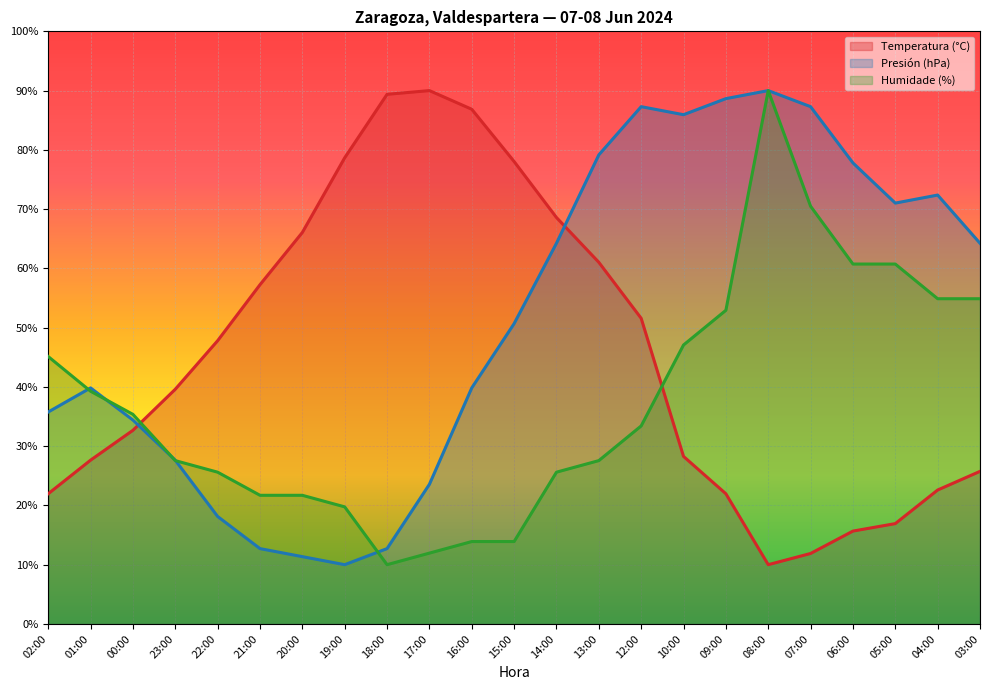

How many intersections are there between Temperatura (°C) and Presión (hPa)?

2